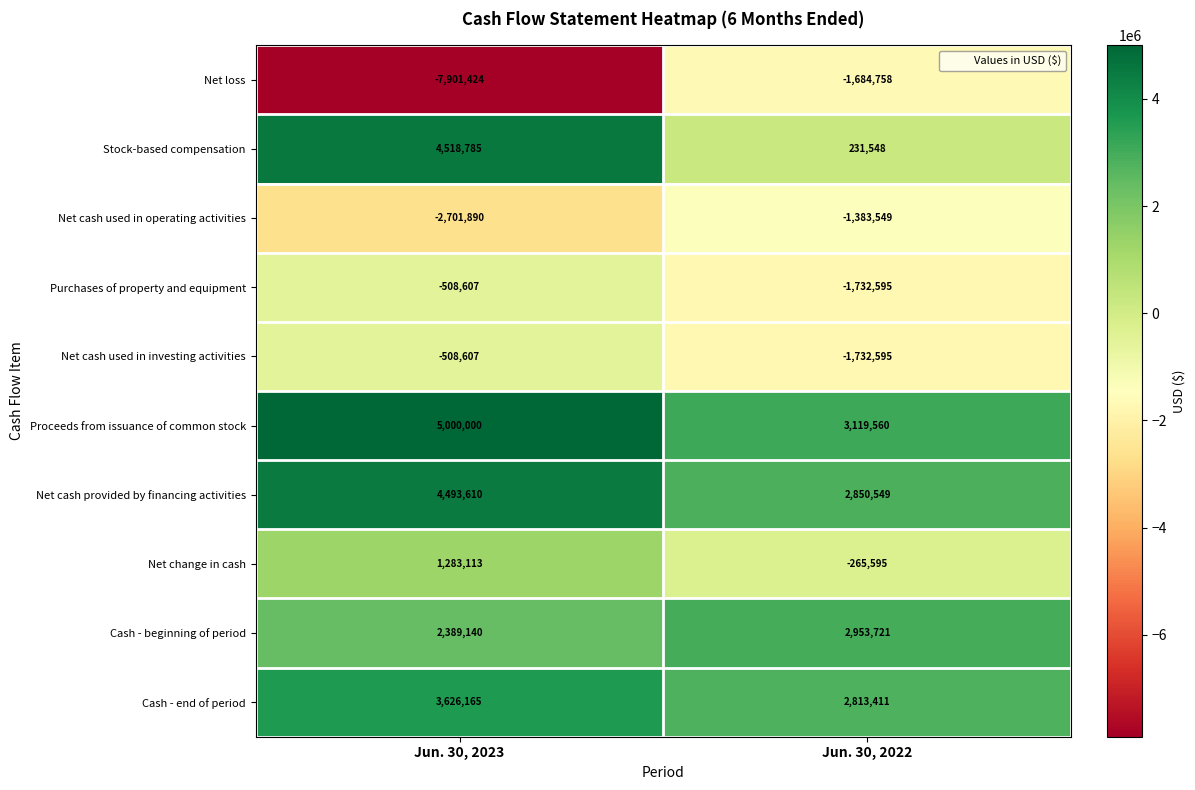

Rank the categories by Net cash provided by financing activities value from highest to lowest.

Jun. 30, 2023, Jun. 30, 2022